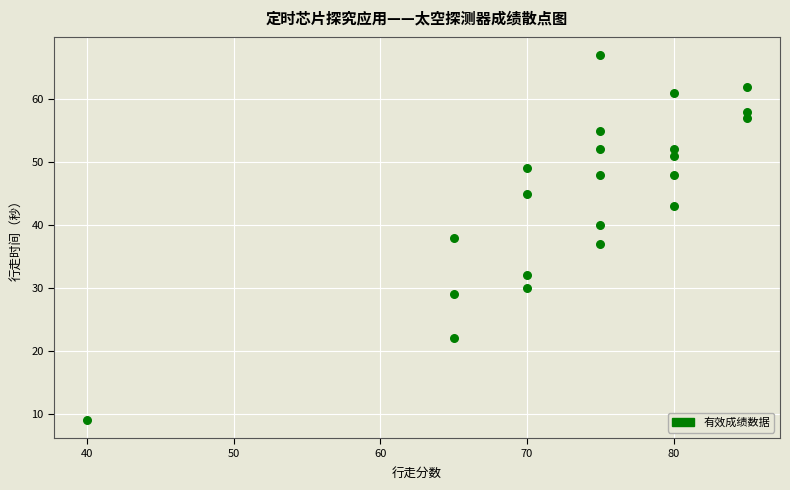

What is the range of Y values (max minus min)?

58